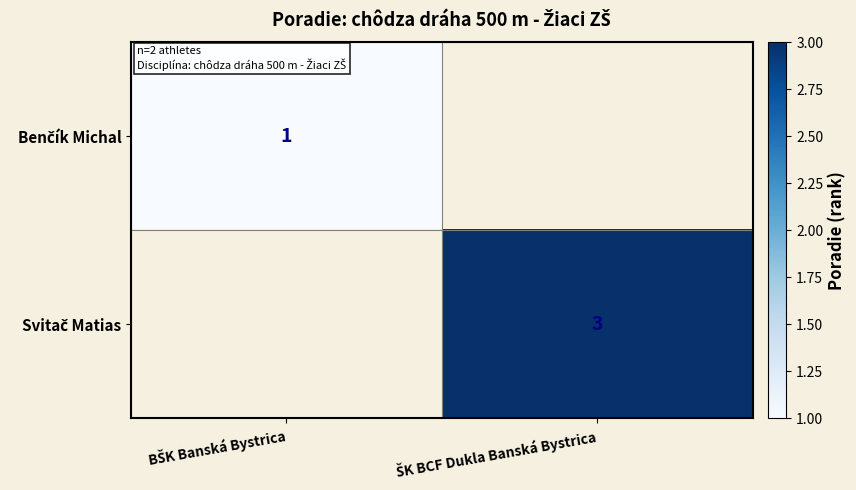

Which label corresponds to the largest value in the chart?

ŠK BCF Dukla Banská Bystrica